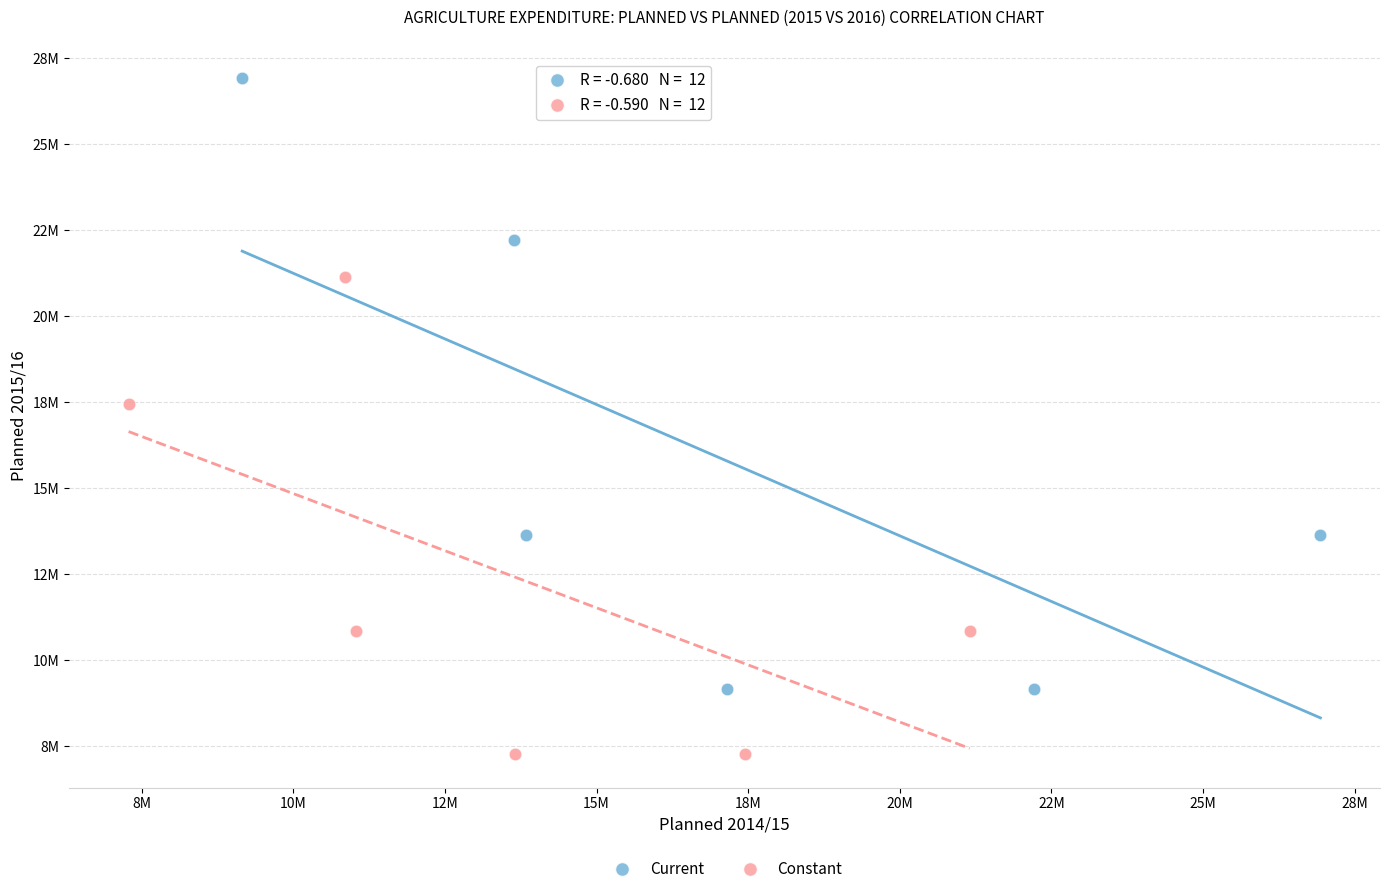

Which series has the largest Y range (max minus min)?

Current